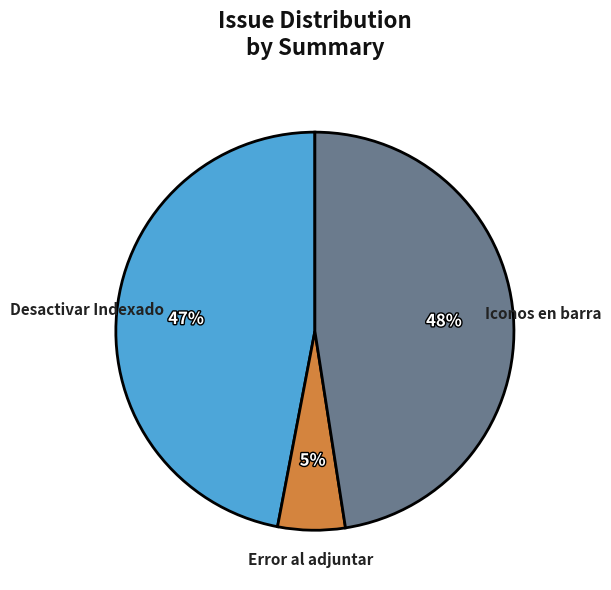

To the nearest percent, what is the average slice percentage?

33%